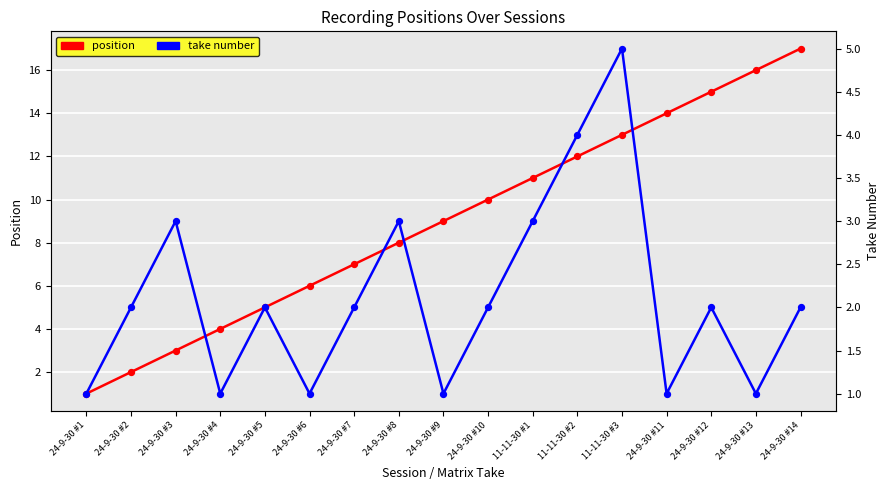

At how many categories does at least one series exceed 15?

2